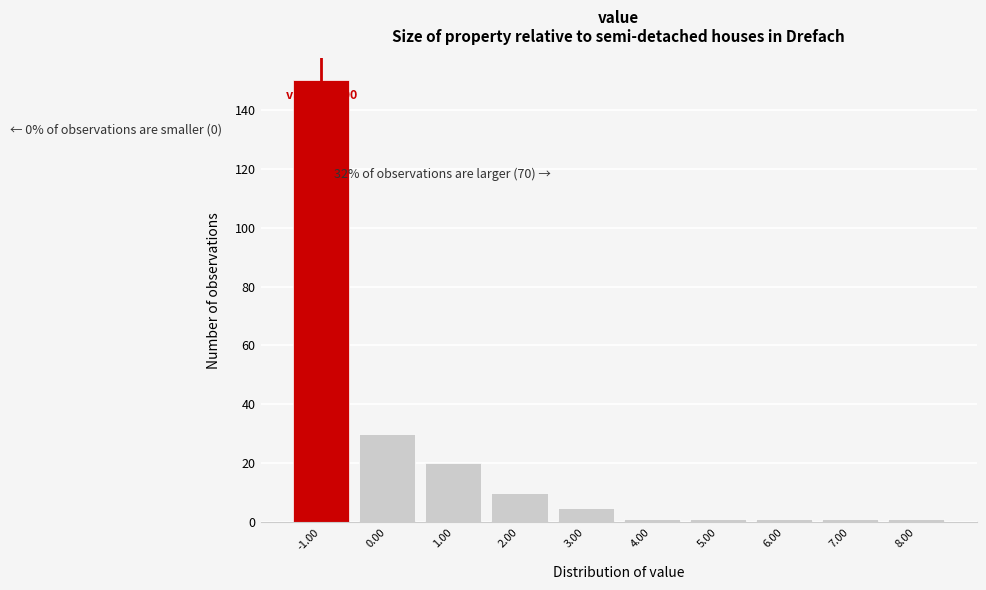

Which range on the x-axis has the tallest bar?

-1.5 to -0.5